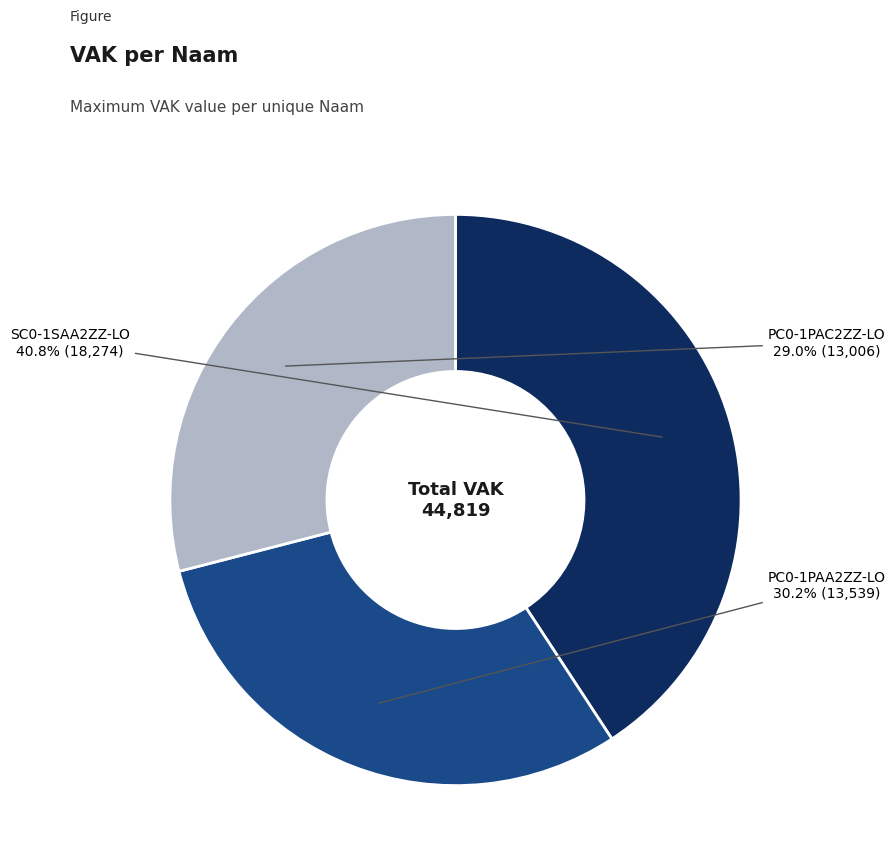

Is there any slice that represents more than half of the pie?

No